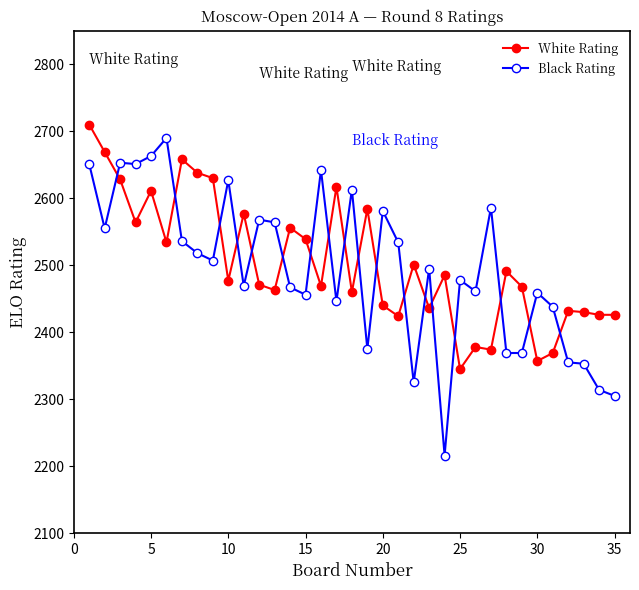

How many times do Black Rating and White Rating cross each other?

18